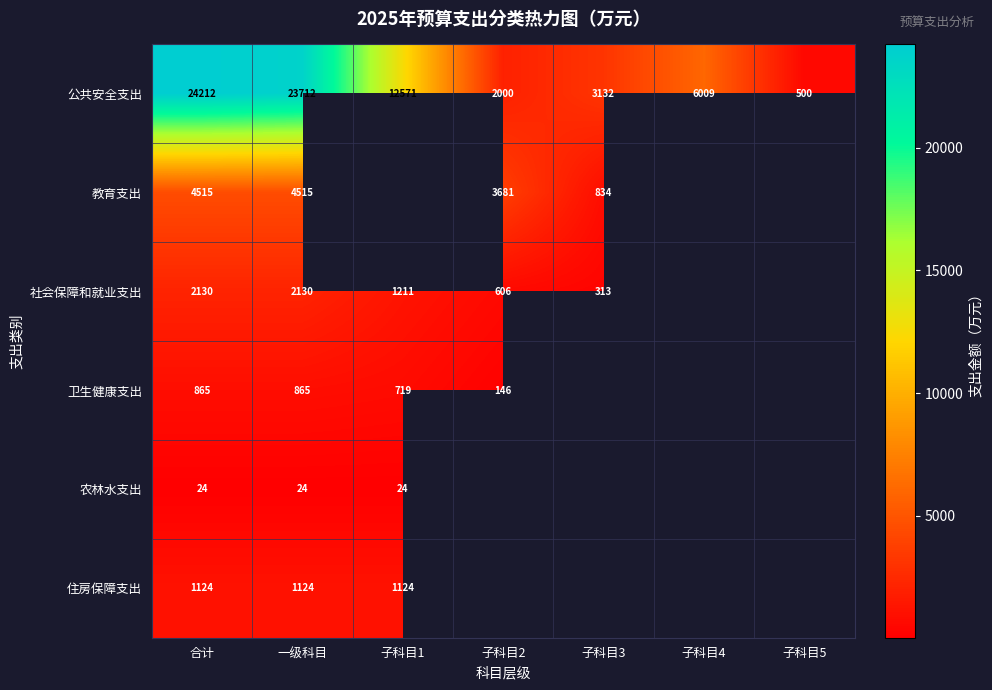

Where does the 公共安全支出 series first go above 6009?

合计